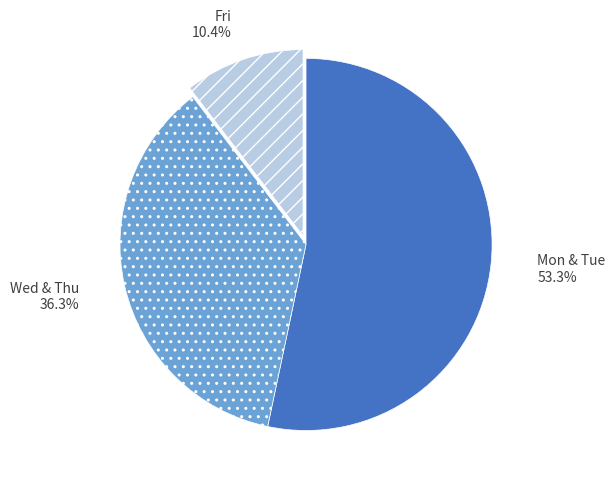

To the nearest percent, what is the difference between the largest and smallest slice percentages?

43%